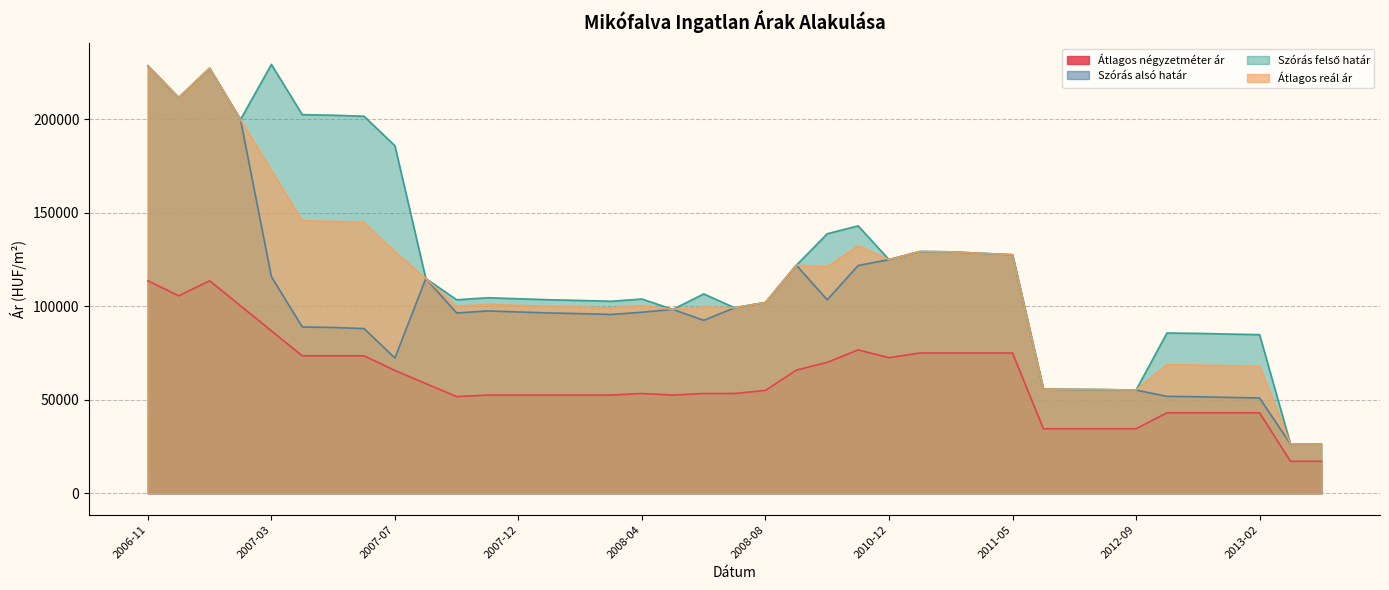

The Szórás felső határ series shows 26373 at 2013-10. True or false?

True